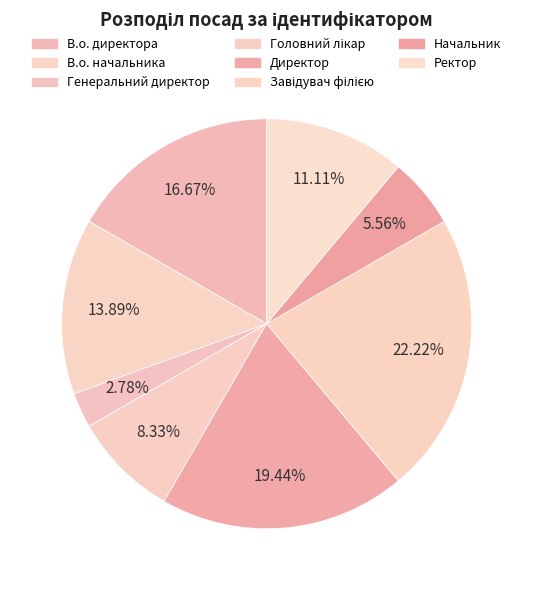

What percentage is the Генеральний директор slice, to the nearest percent?

3%